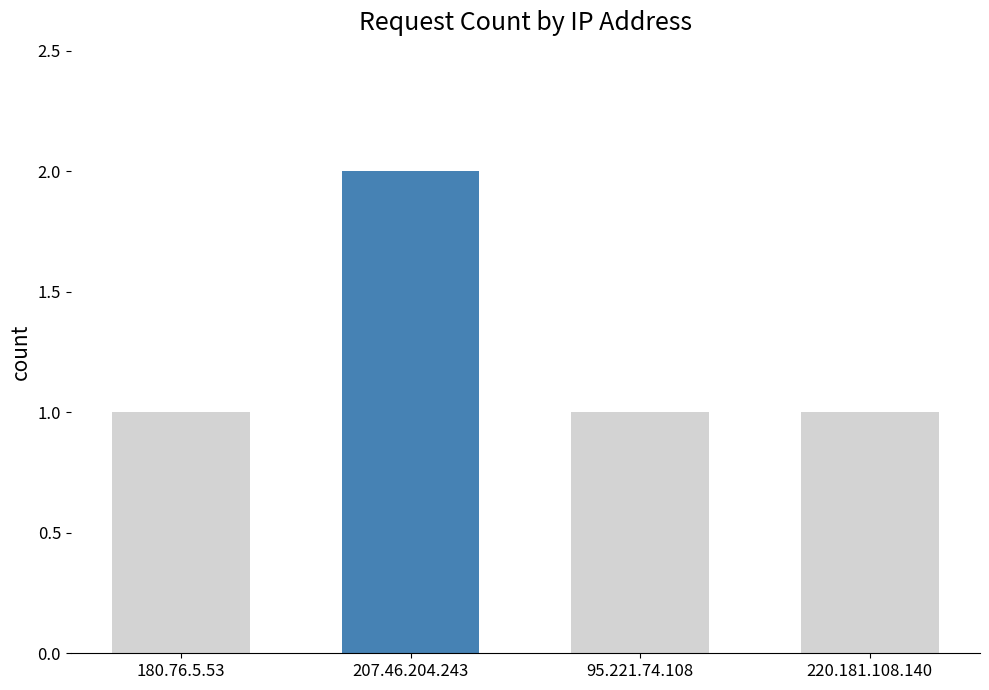

What is the ratio of the value at 180.76.5.53 to the value at 95.221.74.108?

1.0